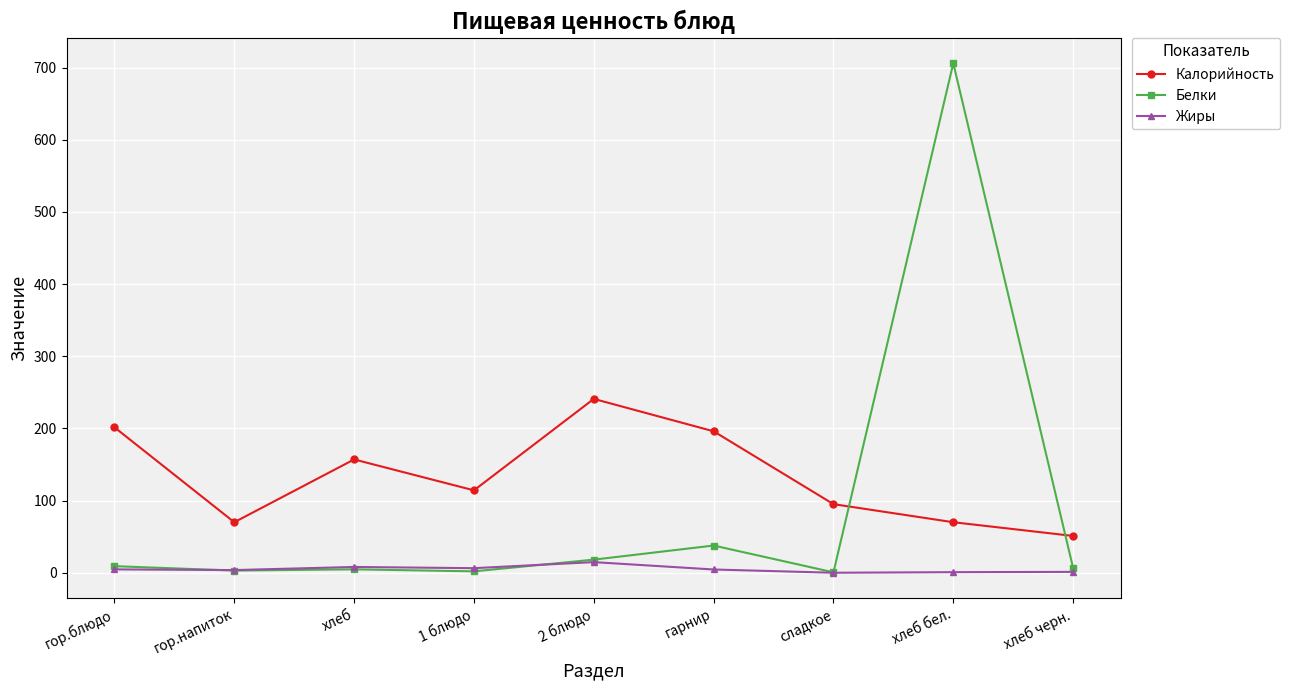

True or false: Калорийность and Жиры cross at least once.

False